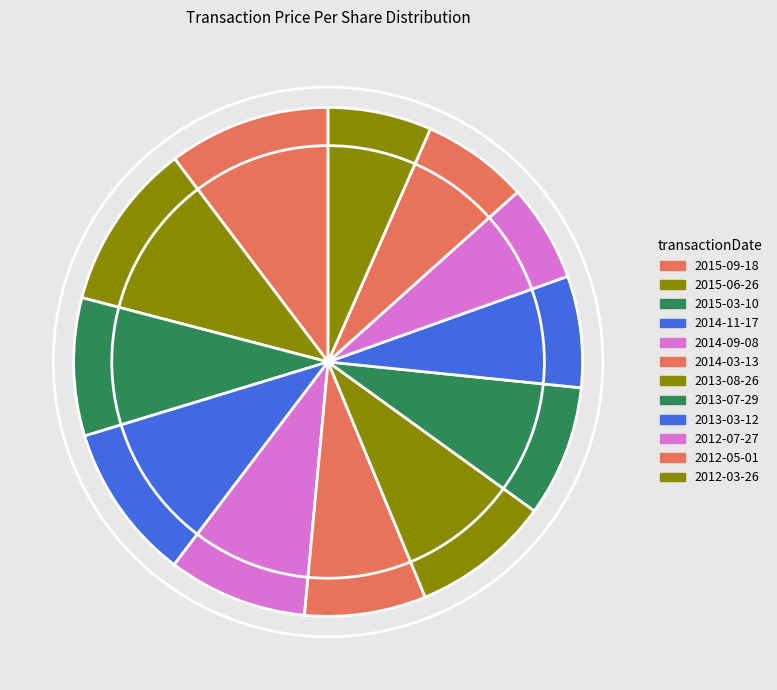

Is there any slice that represents more than half of the pie?

No